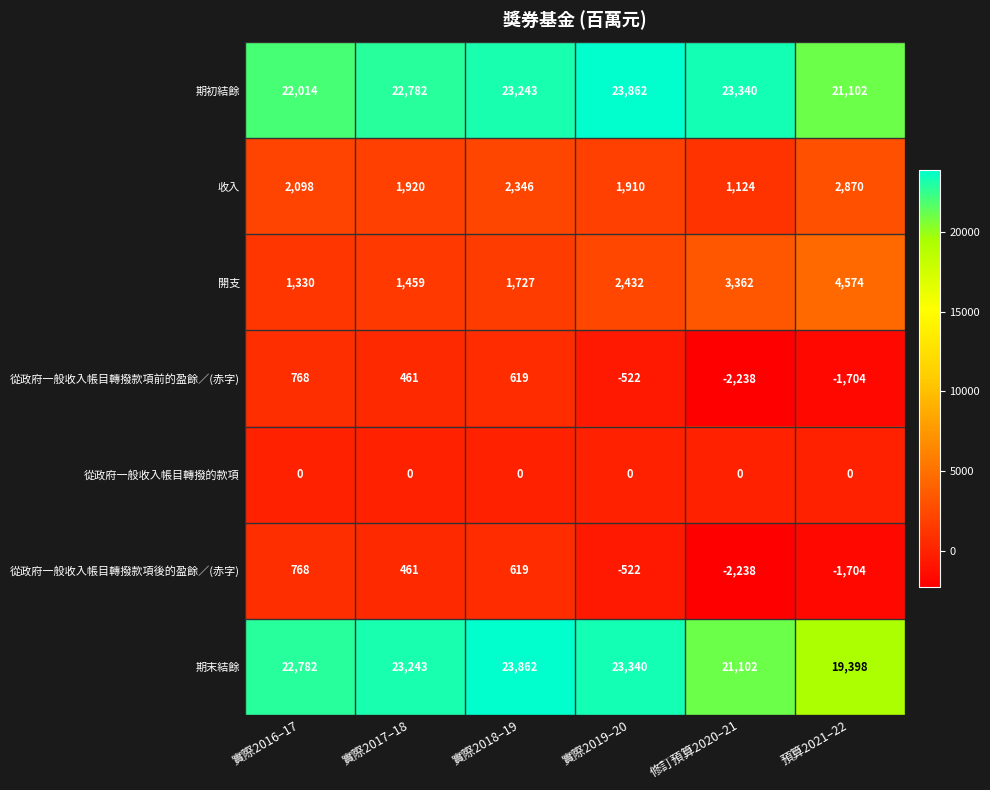

Is it true that 期初結餘 equals 39392 at 實際2017–18?

False